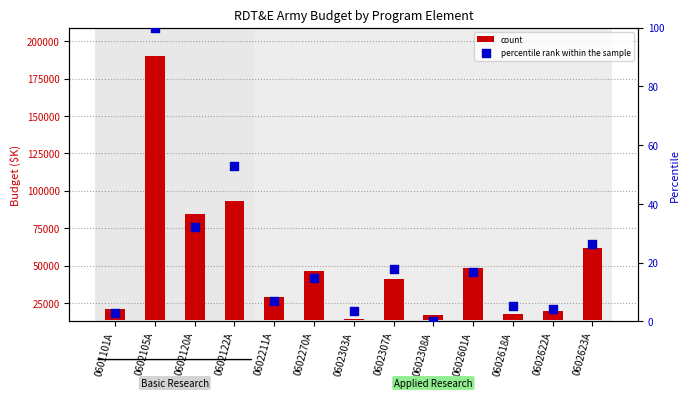

Is the value of percentile rank within the sample at 0602105A greater than the value of count at 0602105A?

No